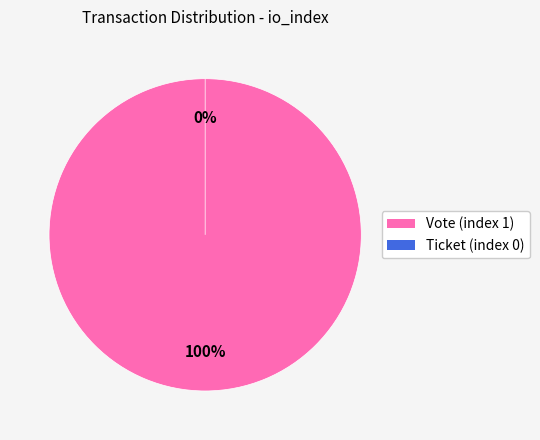

Does any single category account for the majority?

Yes